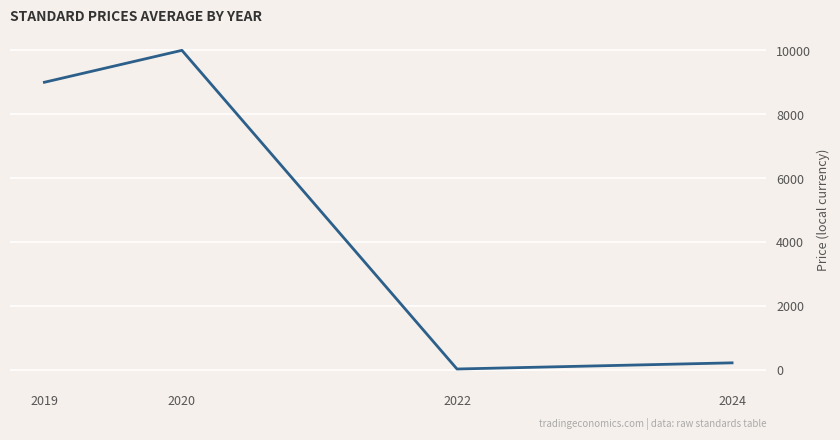

What is the maximum value shown in the chart?

10000.0